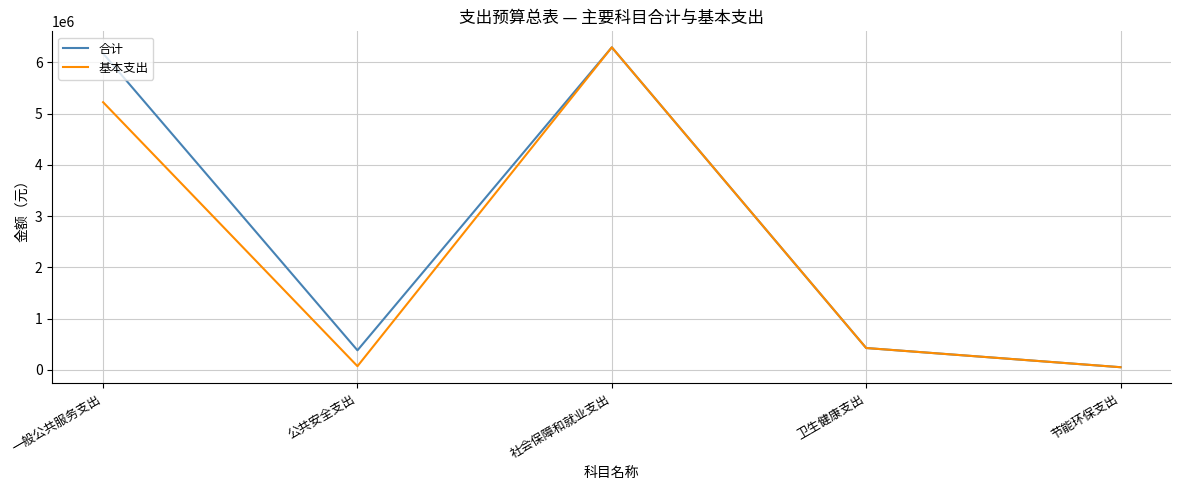

What is the sum of the 基本支出 values at 公共安全支出 and 节能环保支出?

120000.0